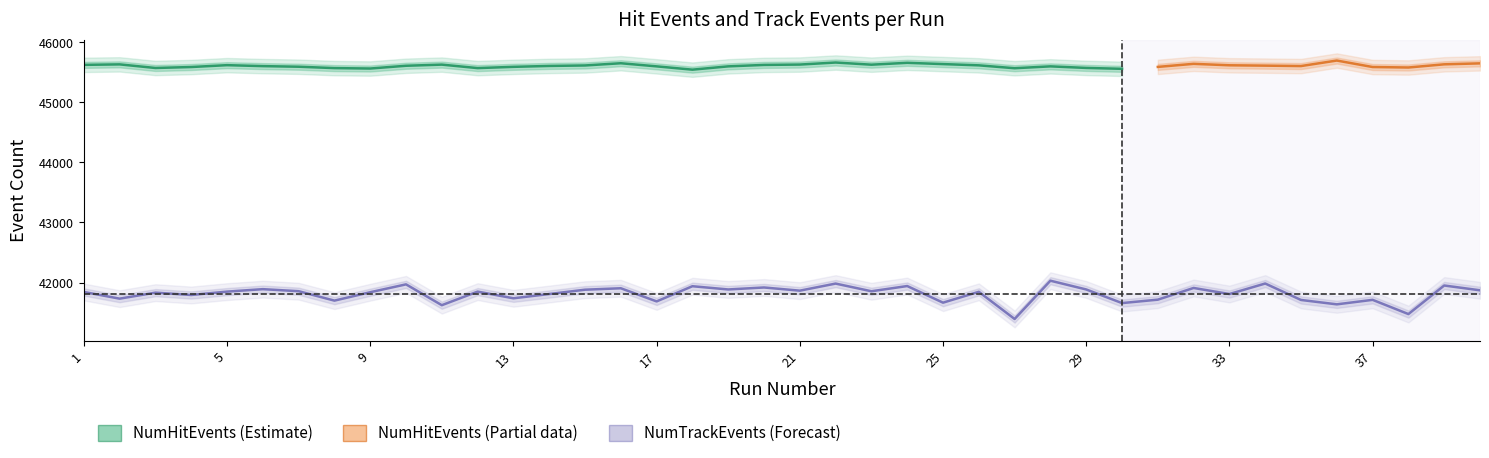

How many points are higher than both their immediate neighbors (excluding endpoints)?

15